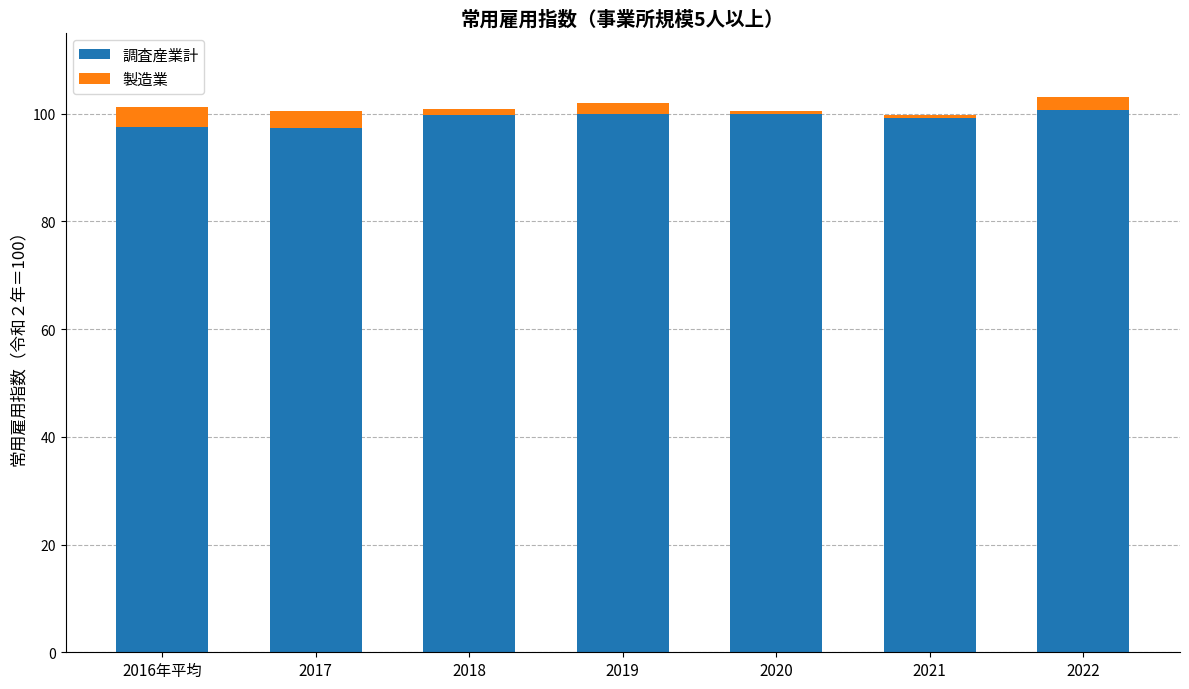

What is the average value of the 調査産業計 series?

99.2